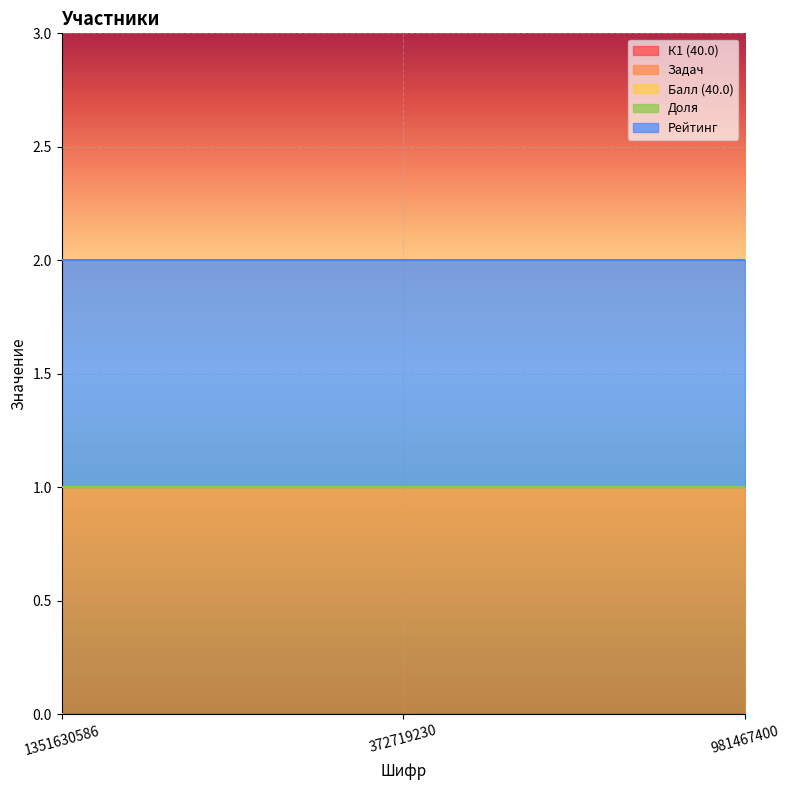

The value of Задач at 1351630586 is 1. True or false?

False